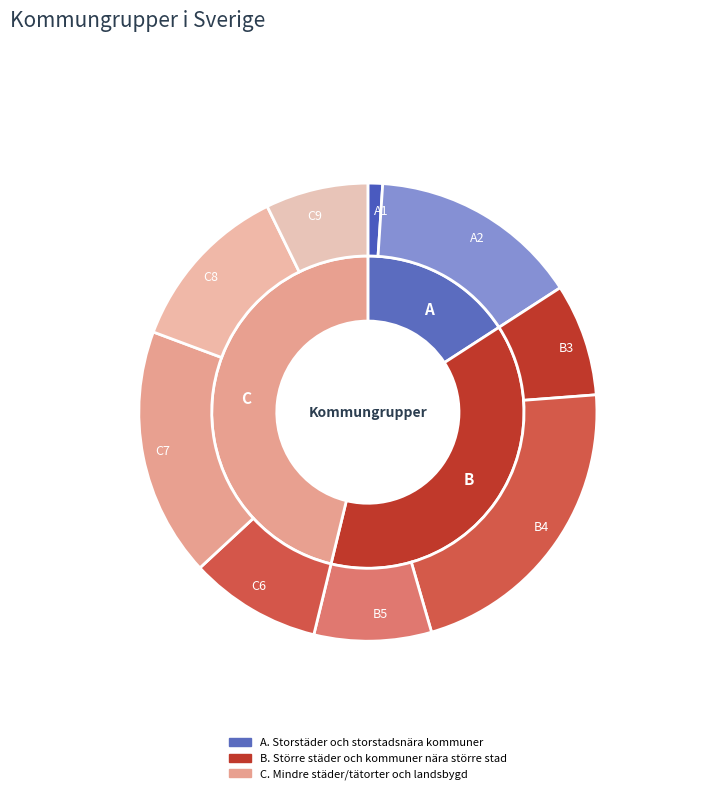

The C9 slice represents 18% of the pie. True or false?

False